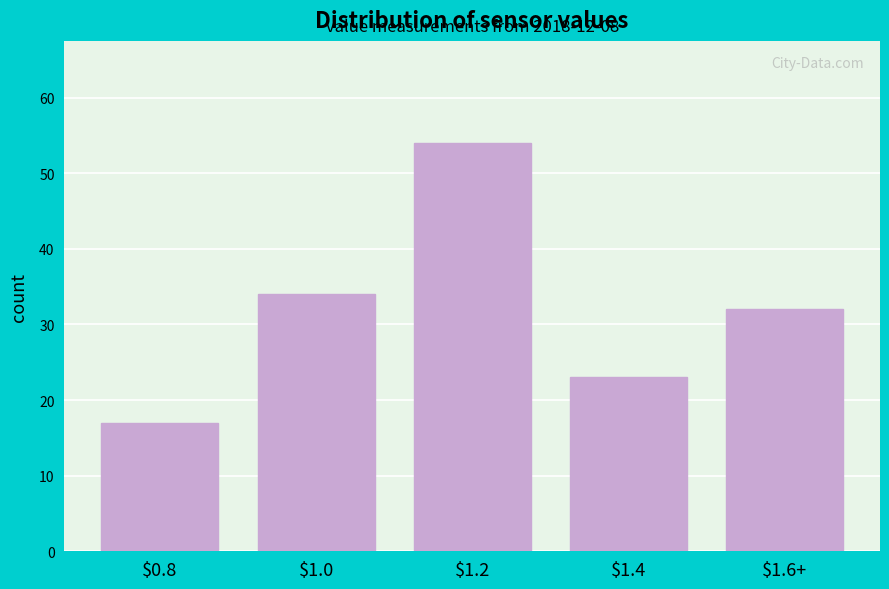

Reading right to left, transcribe all the data shown in this chart.

32	23	54	34	17